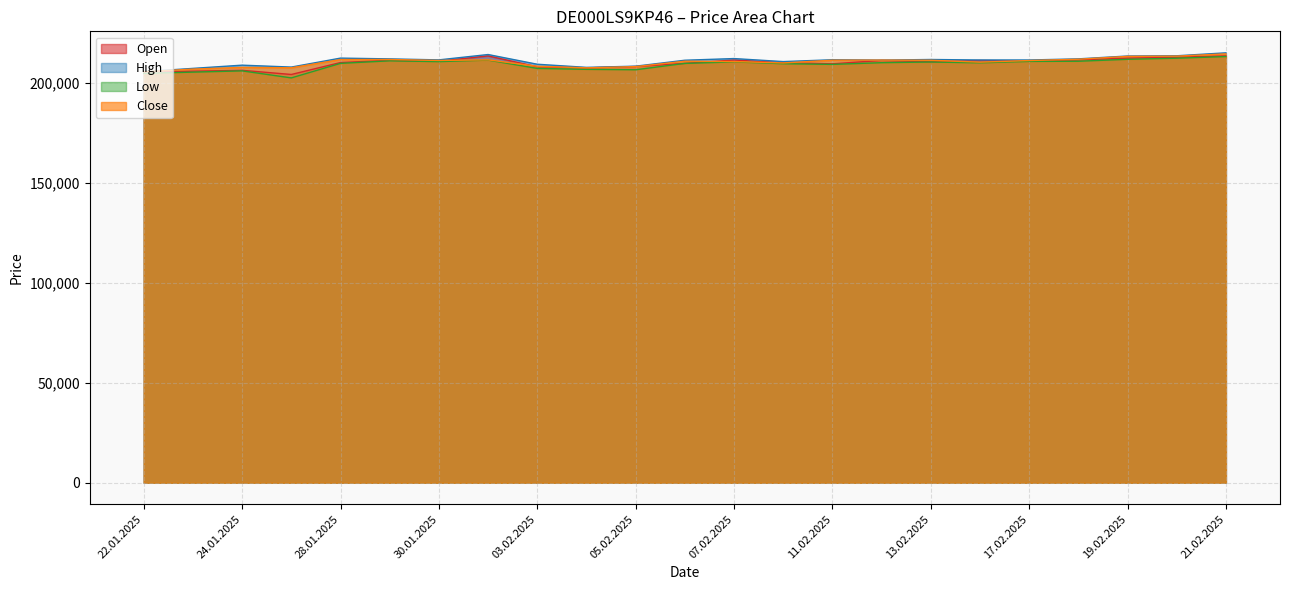

What are all the series names shown in the legend?

Open, High, Low, Close